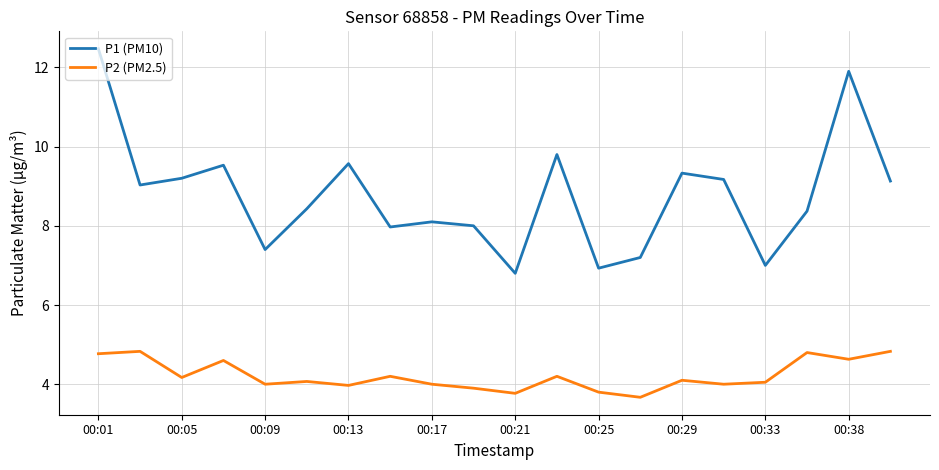

Which series has the largest range (max minus min)?

P1 (PM10)